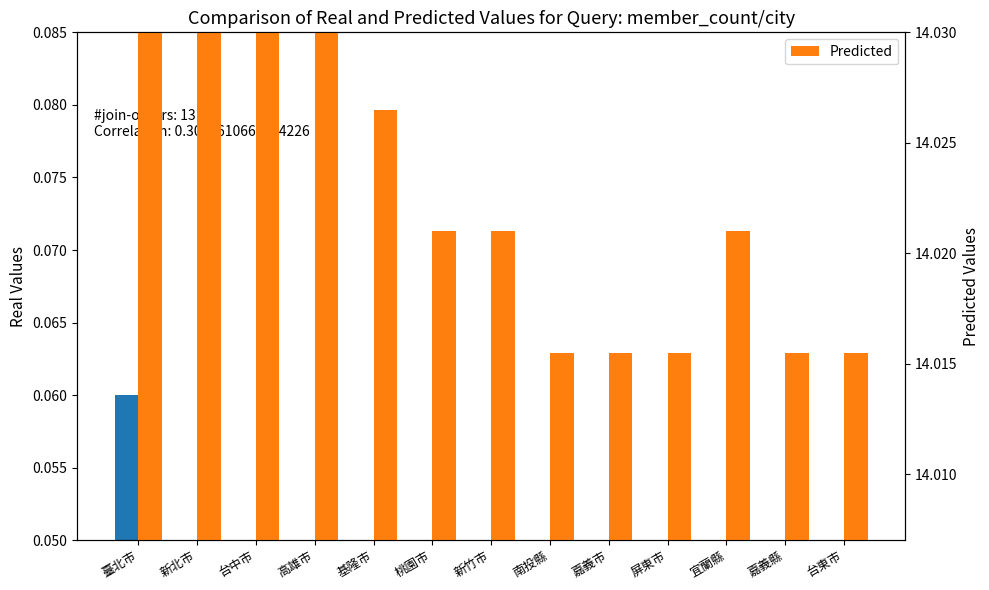

Which series has the widest spread of values?

Predicted